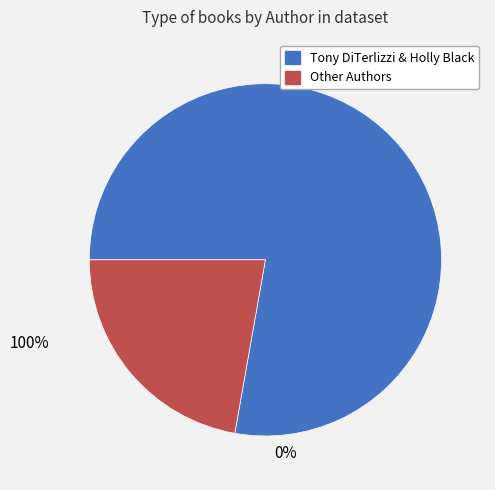

Is there a majority slice in this chart?

Yes